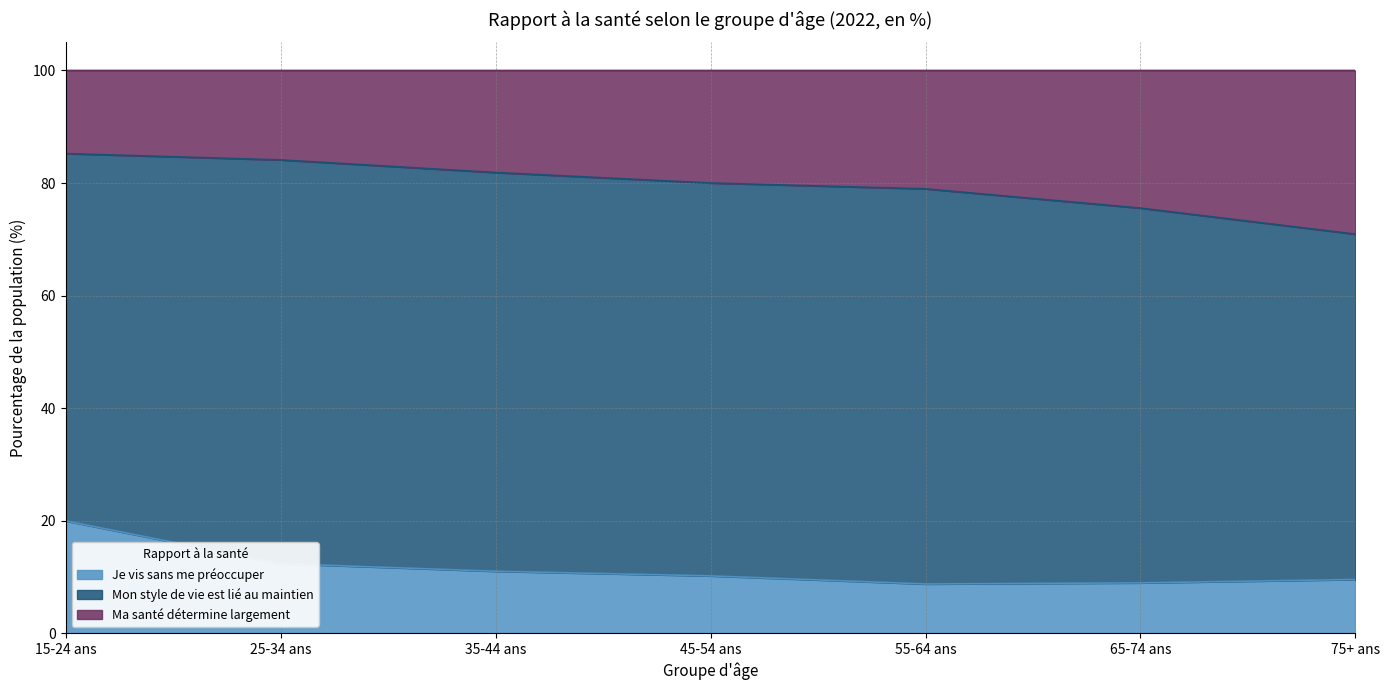

What is the difference between the maximum and second lowest values in the Je vis sans me préoccuper series?

11.0